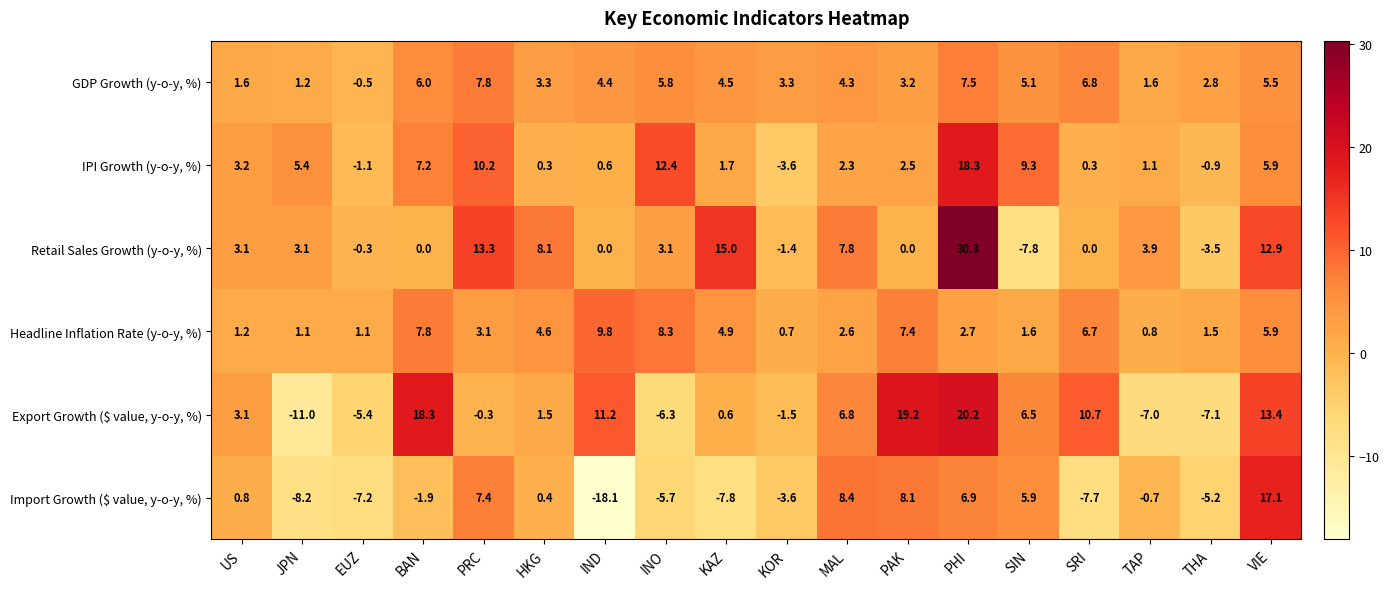

What is the maximum value shown in the chart?

30.3